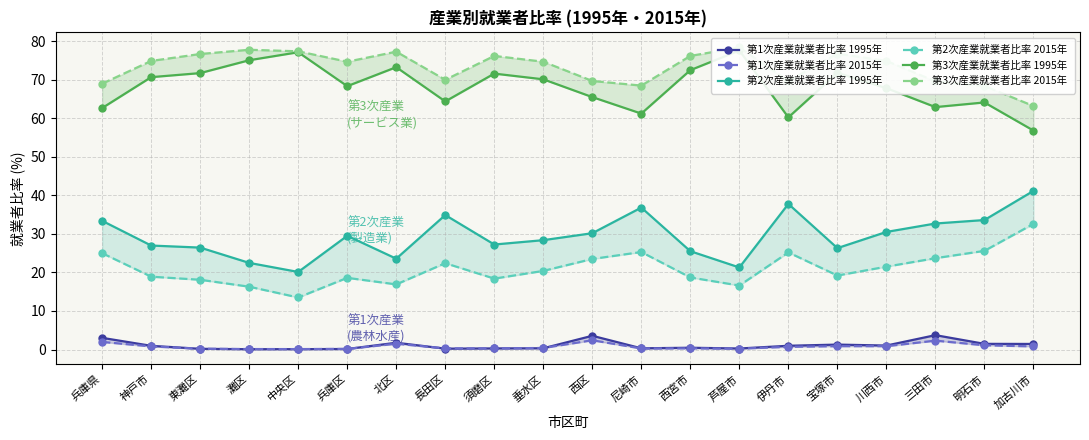

True or false: 第3次産業就業者比率 2015年 has a value of 68.4 at 明石市.

True